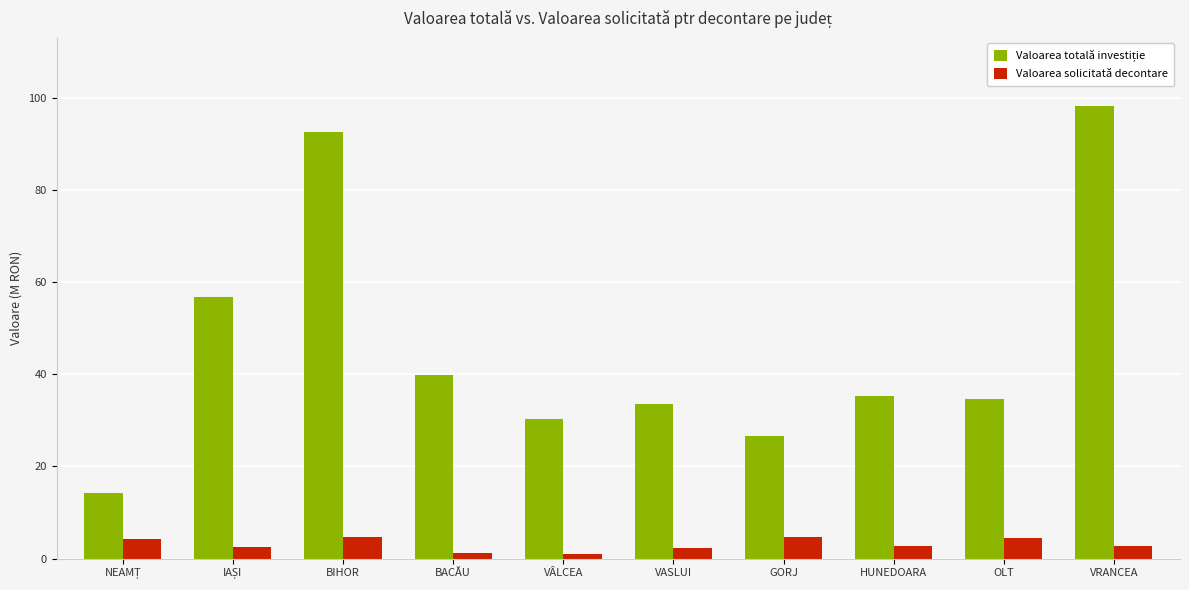

What is the spread (max minus min) of values at GORJ?

21.9